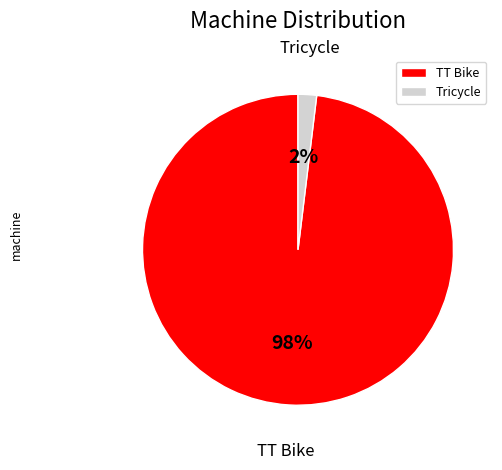

To the nearest percent, what is the difference between the TT Bike and Tricycle slice percentages?

96%